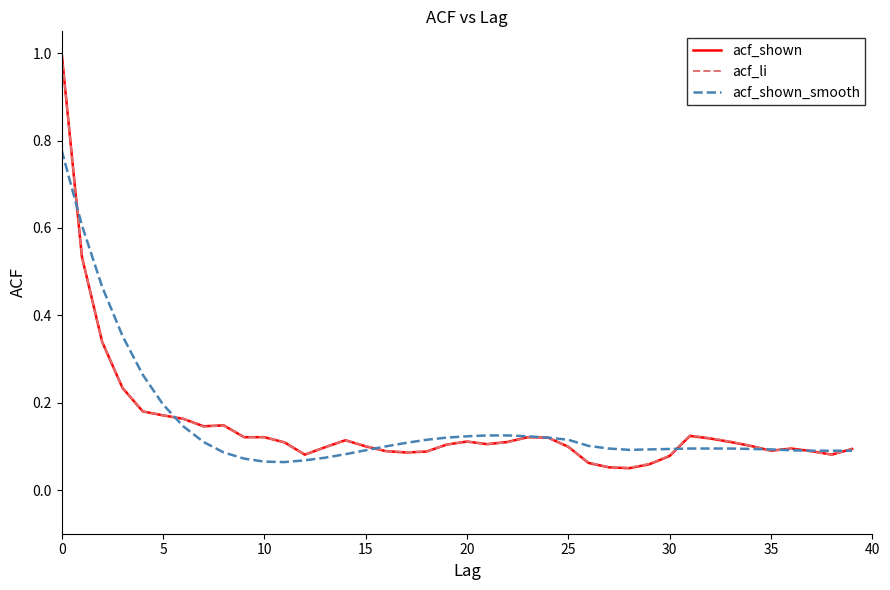

Does the chart have visible grid lines?

No